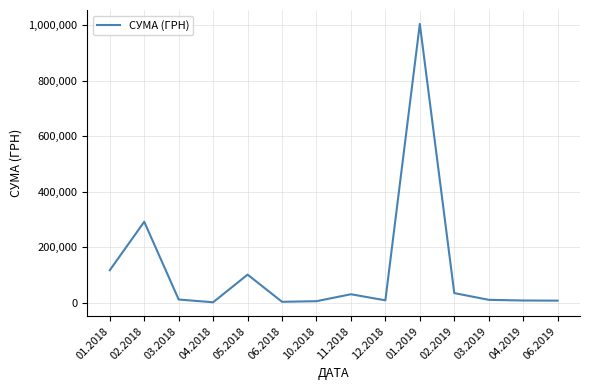

What is the difference between the maximum and minimum values?

1003679.5